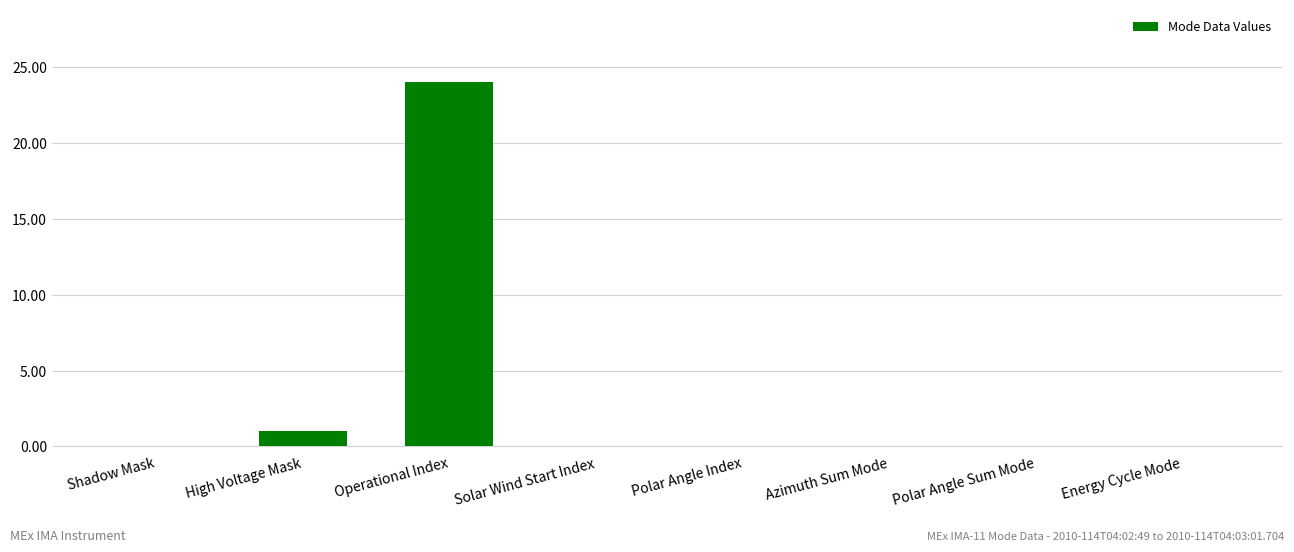

Which label corresponds to the largest value in the chart?

Operational Index